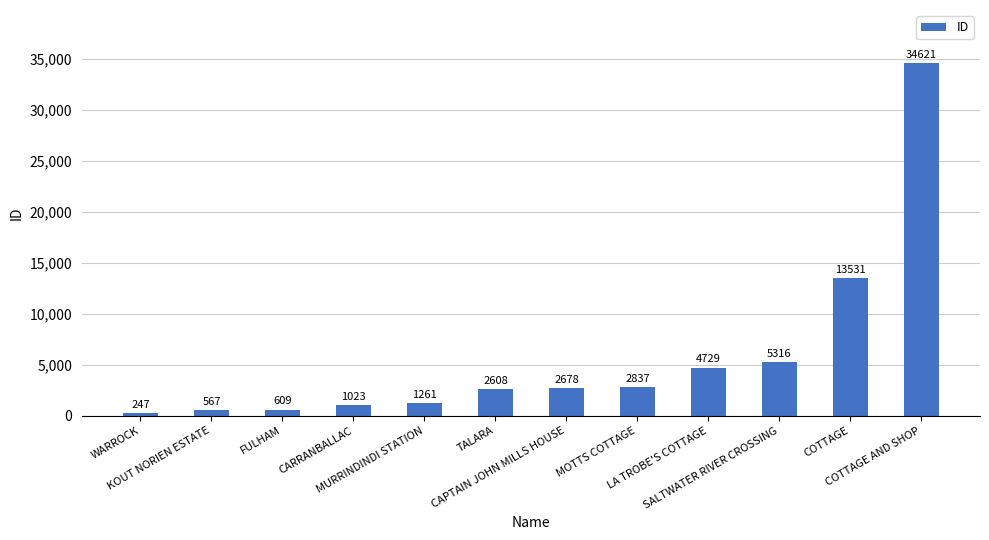

What position from the right is CARRANBALLAC?

9